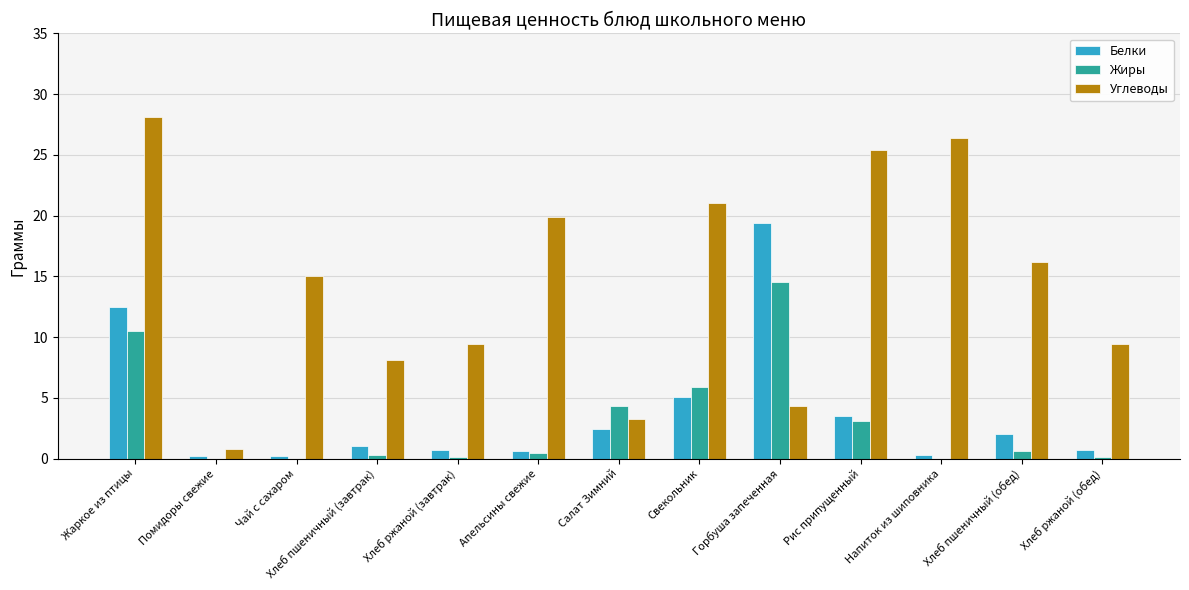

True or false: Жиры has a value of 2.3 at Салат Зимний.

False